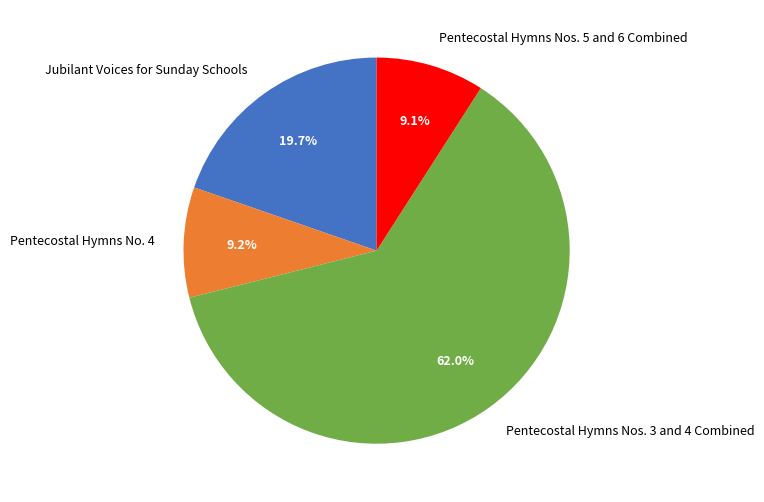

To the nearest percent, what is the average slice percentage?

25%